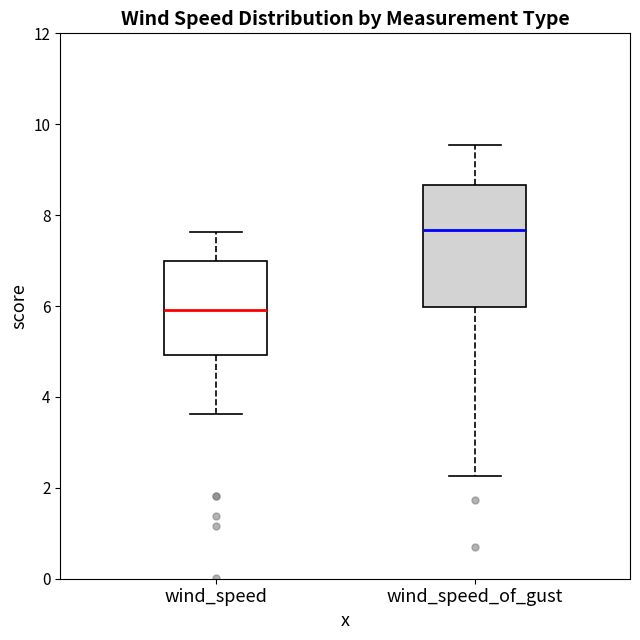

Which box has the lowest median line?

wind_speed